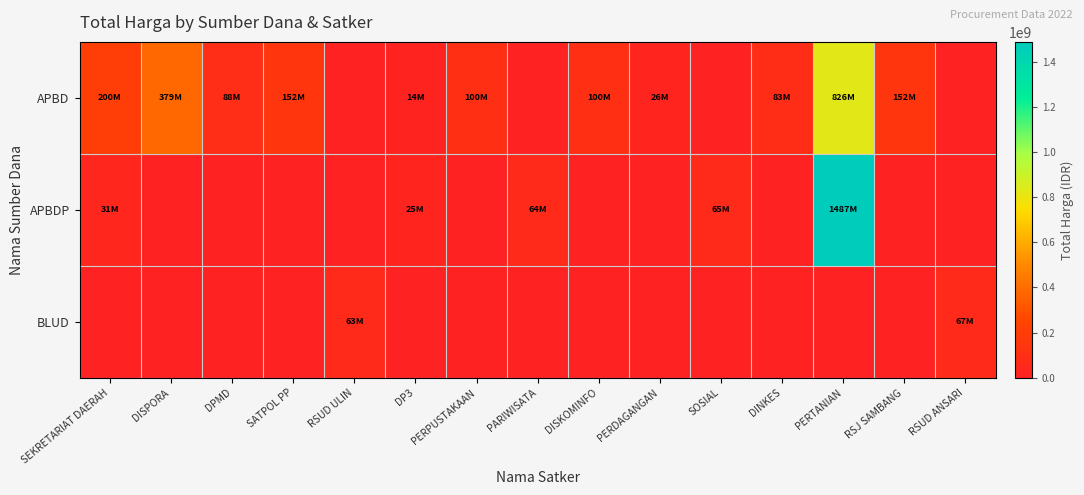

List the series in order of their overall mean, highest first.

APBD, APBDP, BLUD